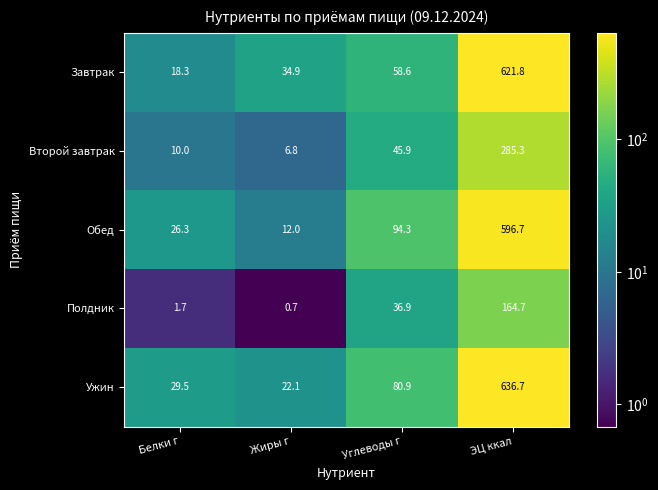

At which category is the sum across all series the highest?

ЭЦ ккал